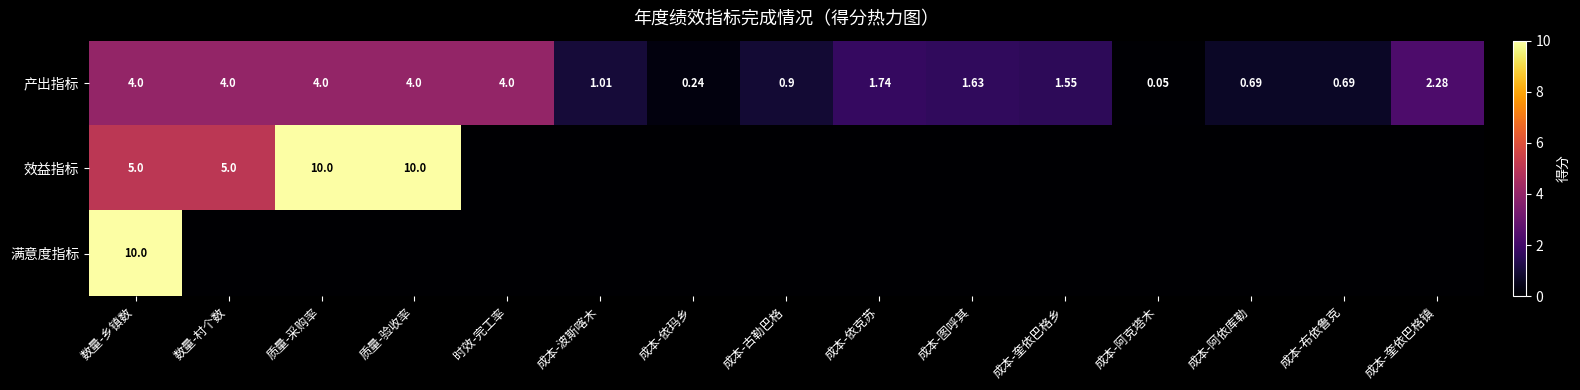

Between 成本-阿克塔木 and 成本-奎依巴格镇, which is larger?

成本-奎依巴格镇